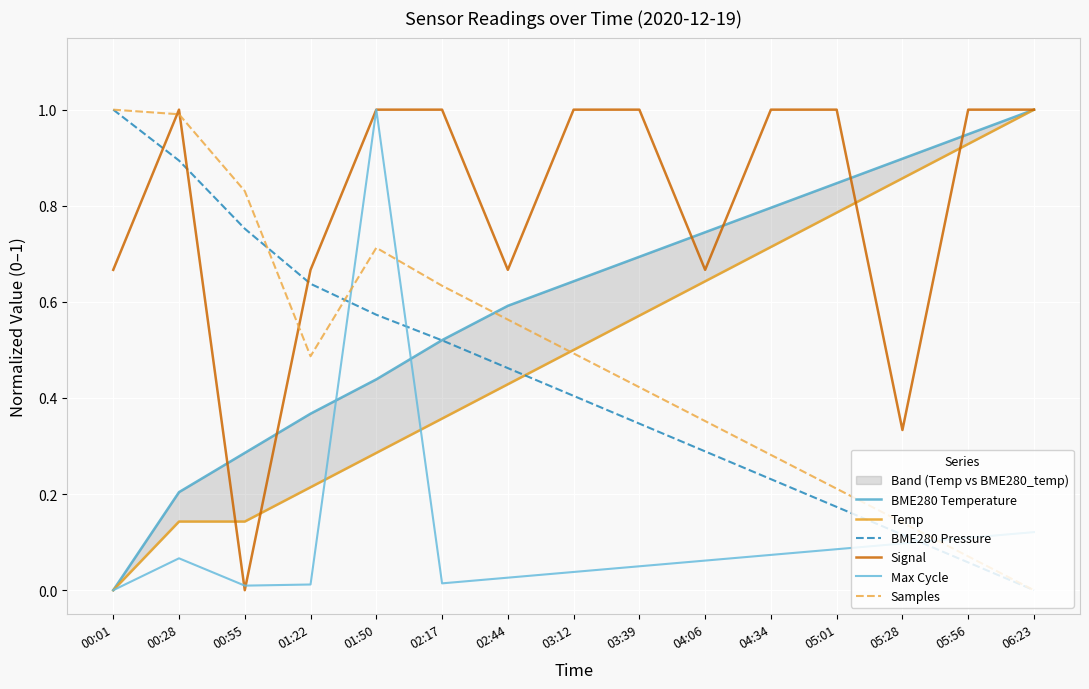

How many interior local valleys does the Signal series have?

4